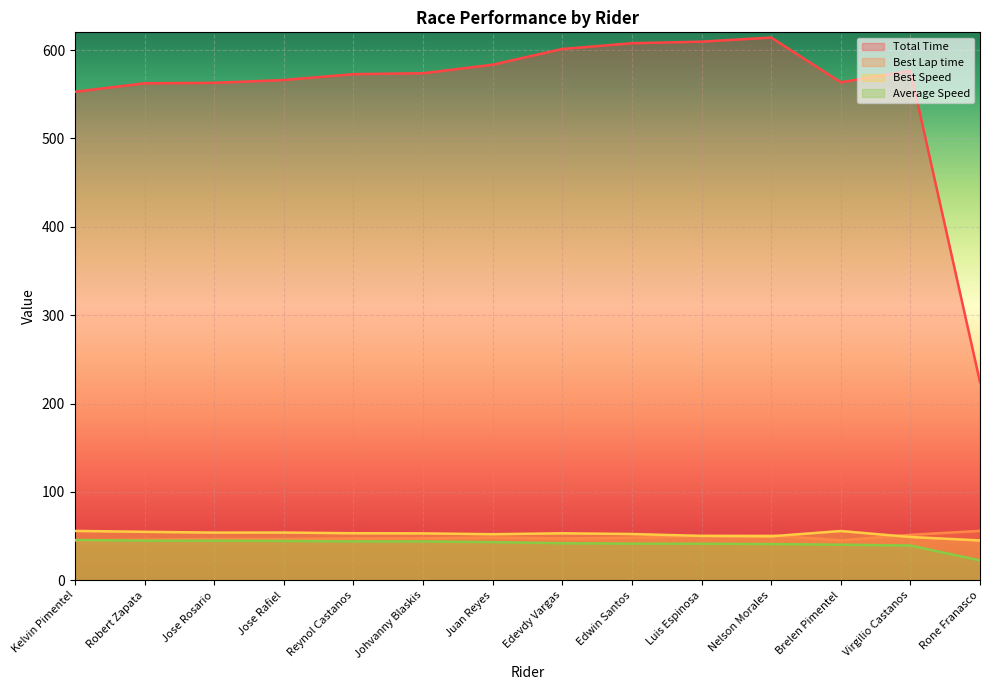

True or false: Best Lap time and Total Time intersect in this chart.

False